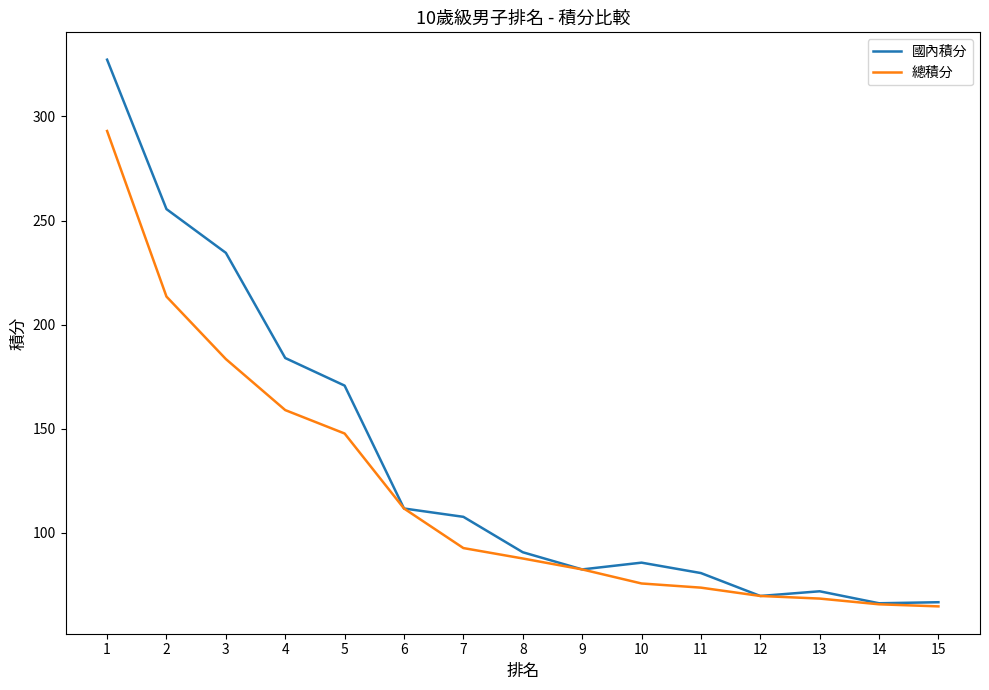

At which category does 國內積分 reach its first local valley?

9